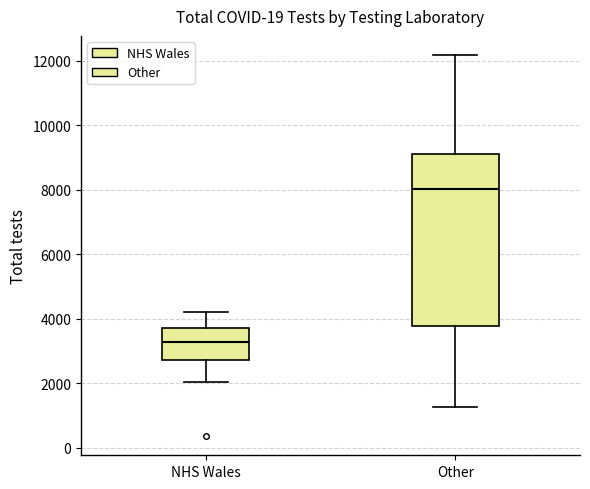

Which box is the tallest, from its lower edge to its upper edge?

Other